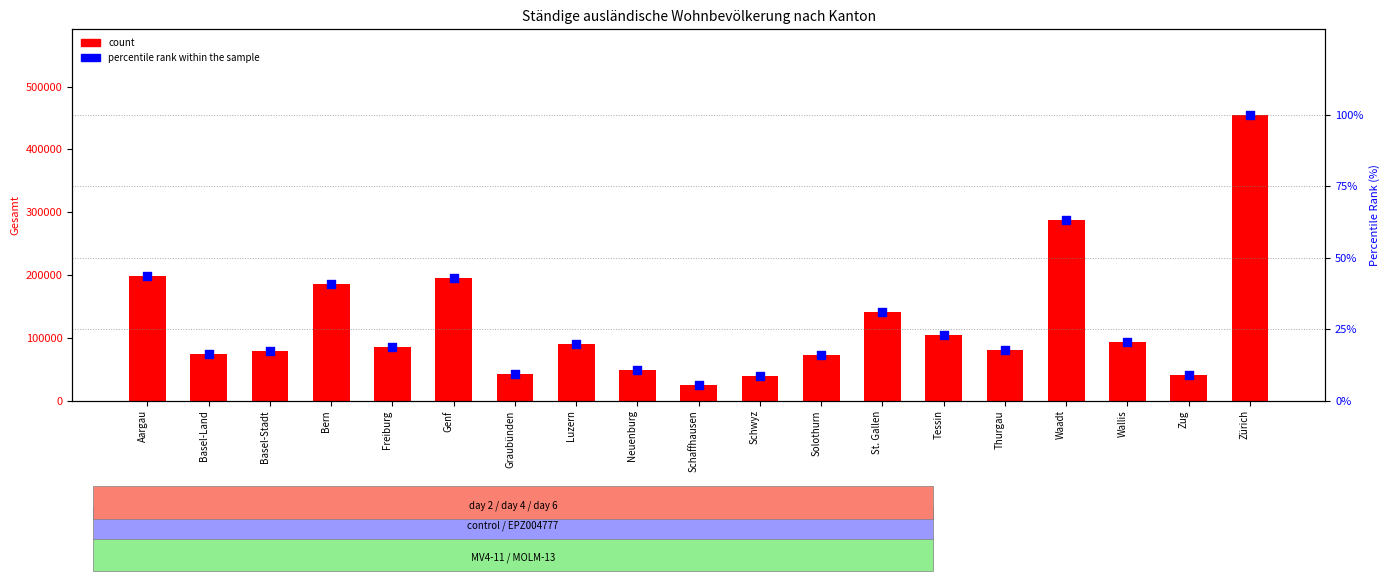

Is the value of percentile rank within the sample at Graubünden greater than the value of count at Tessin?

No